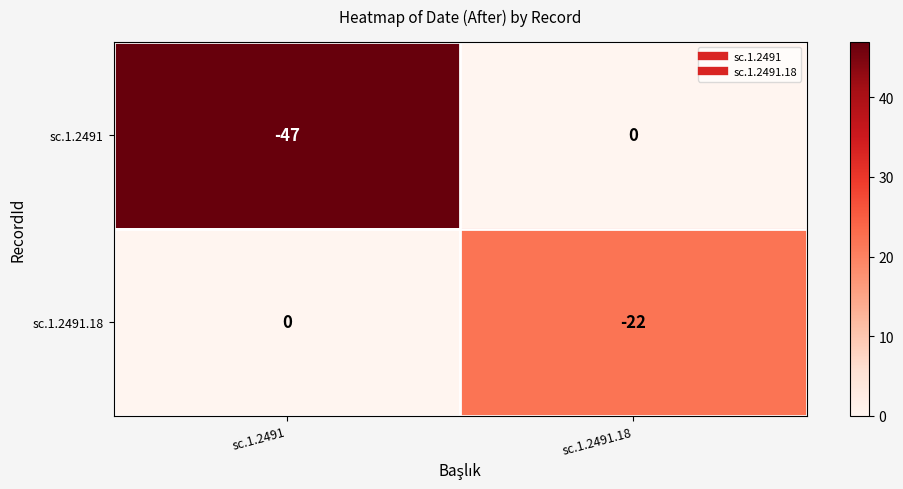

List the series in order of their overall mean, lowest first.

sc.1.2491, sc.1.2491.18